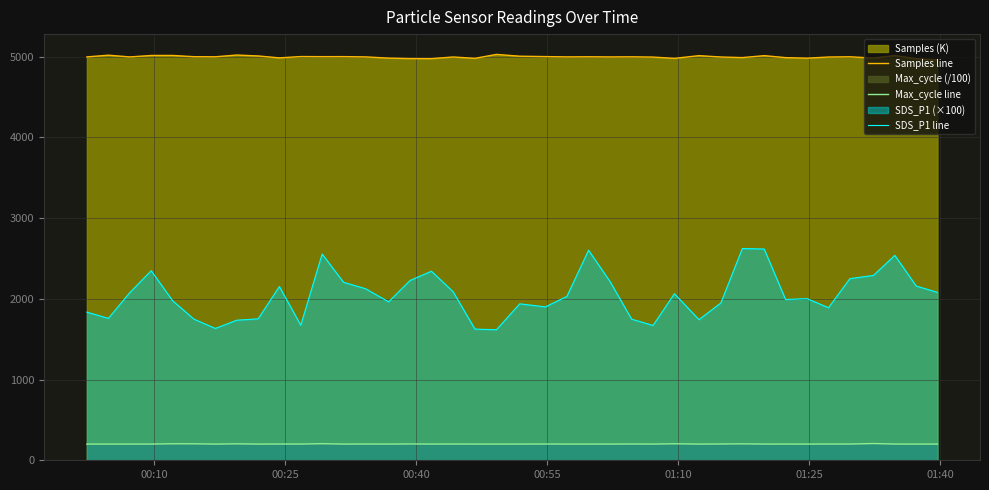

Which series has the largest total across all categories?

Samples line